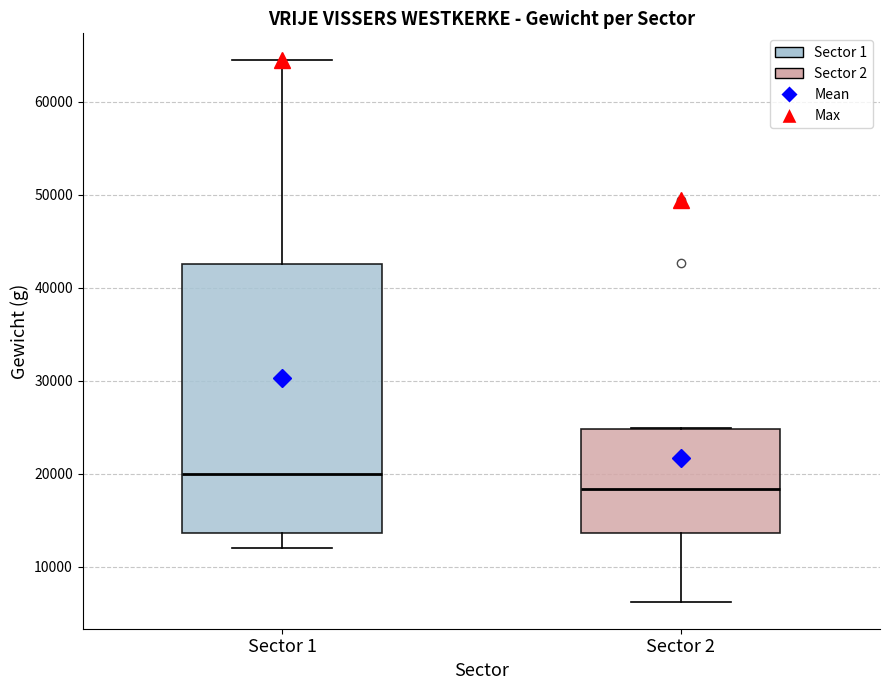

Where is the lower edge of the box for Sector 1 on the y-axis? The values are not printed on the chart, so give them approximately, as read against the axis.

14000